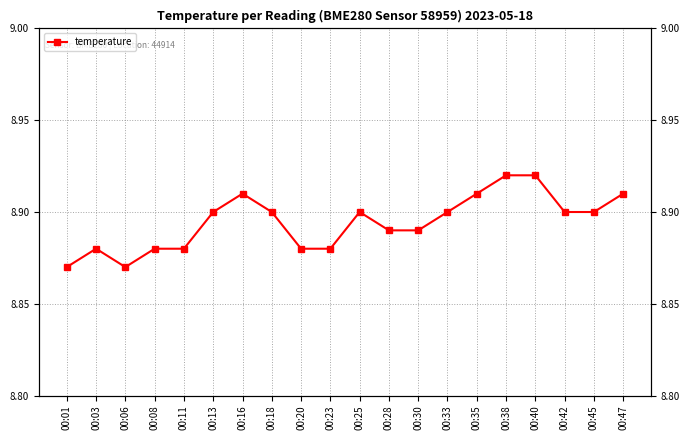

How many lines are shown in the chart?

1